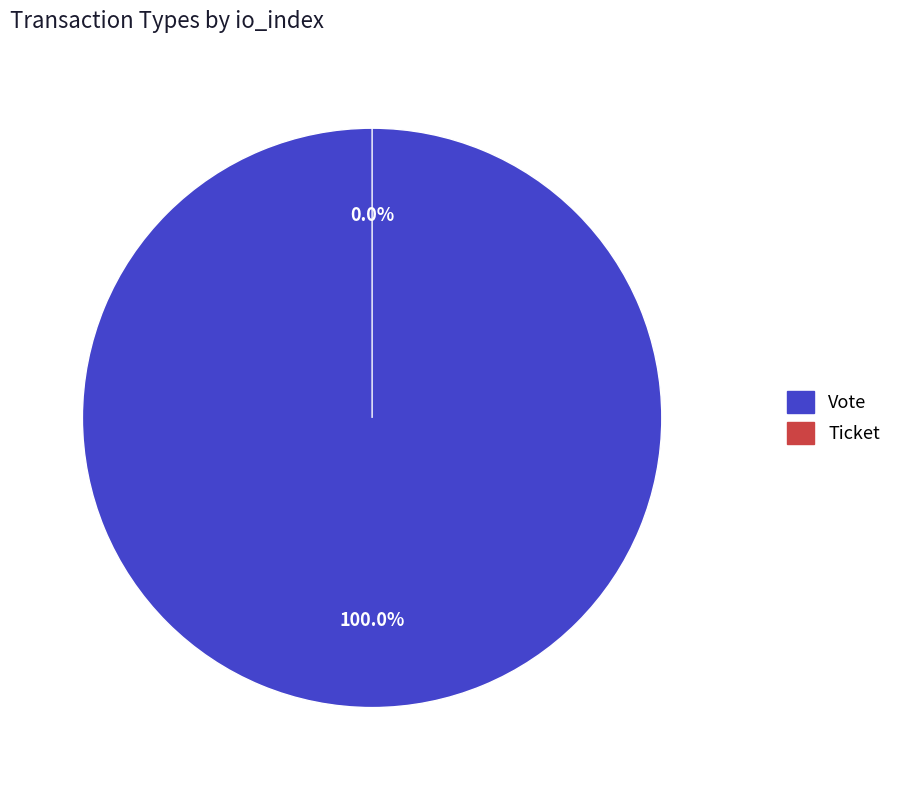

Rank the categories by value from highest to lowest.

Vote, Ticket